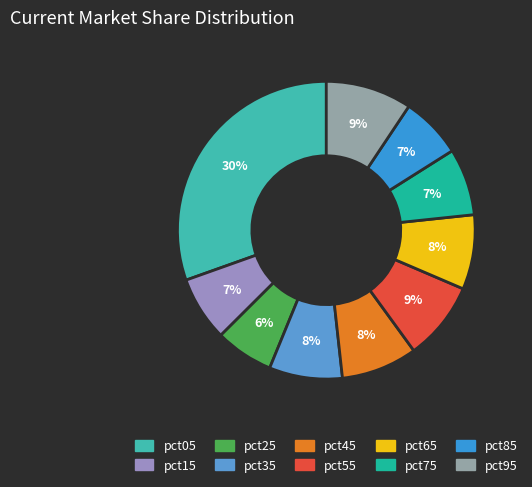

How many segments does this pie chart have?

10